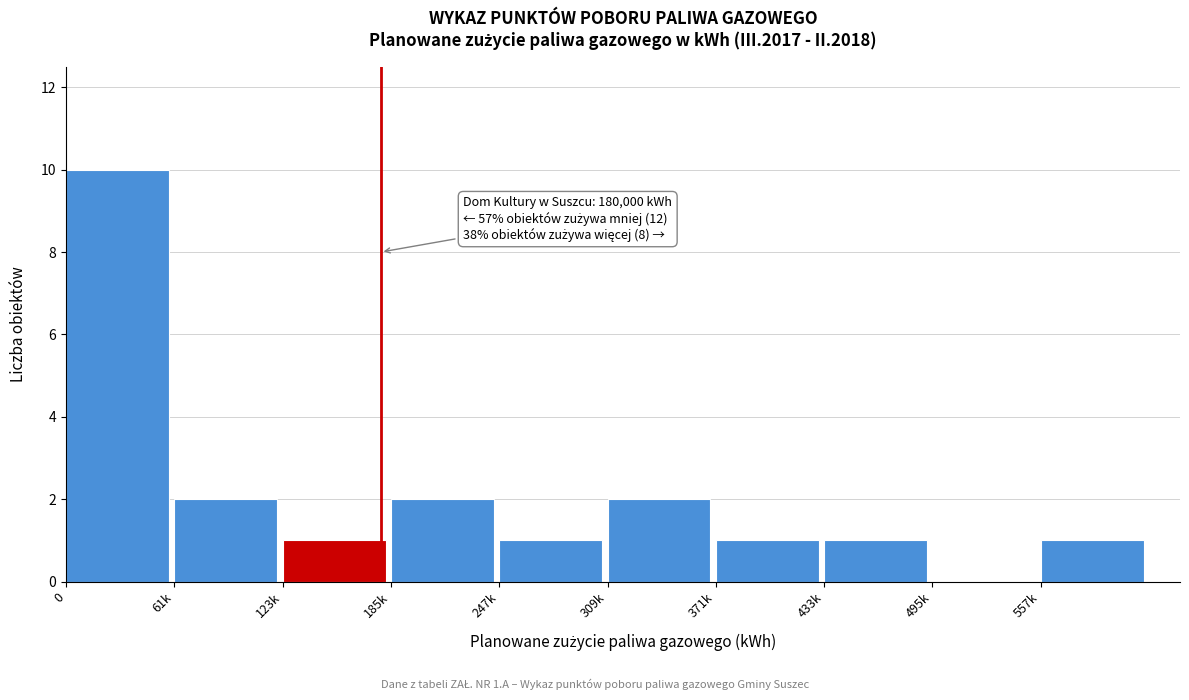

Reading right to left, list all the values displayed in this chart.

557k=1	495k=0	433k=1	371k=1	309k=2	247k=1	185k=2	123k=1	61k=2	0=10